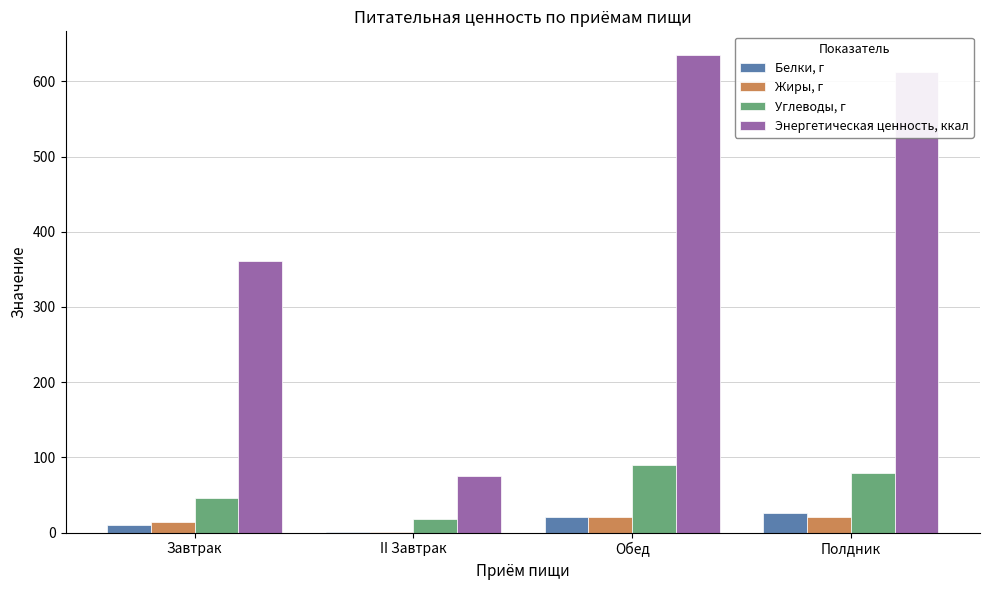

Which series has the largest total across all categories?

Энергетическая ценность, ккал